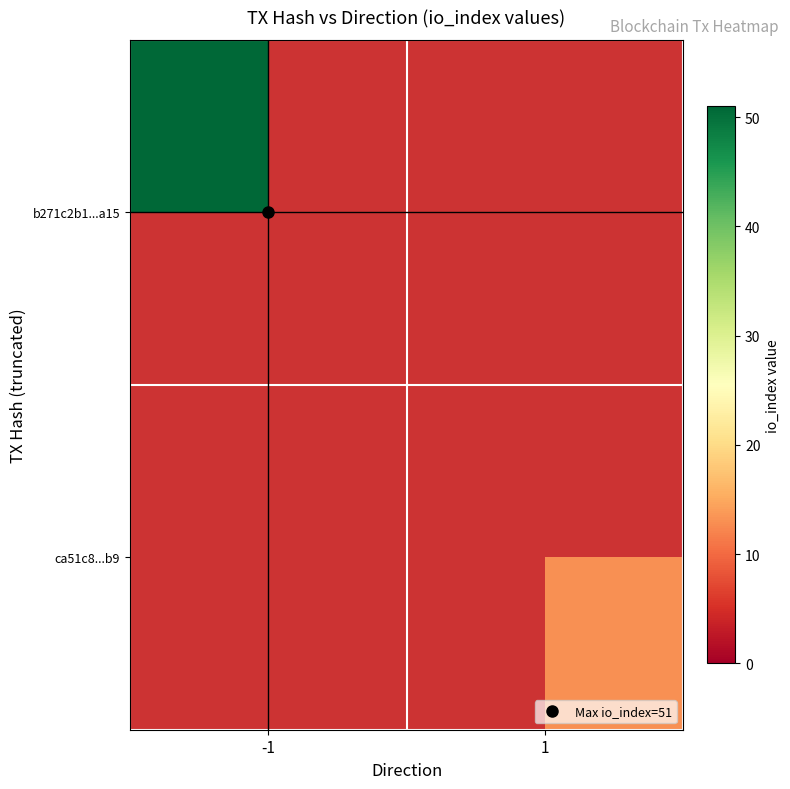

Between 1 and -1, which is larger?

-1